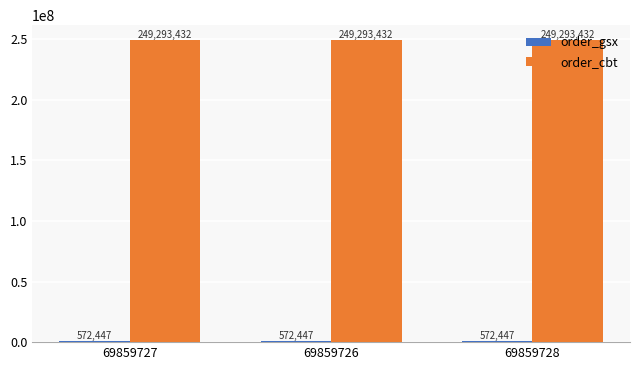

The value of order_cbt at 69859726 is 137327782. True or false?

False